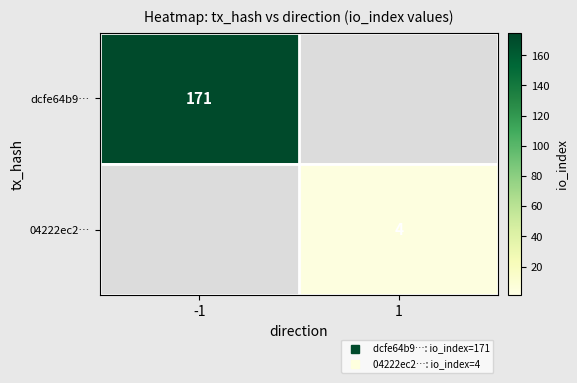

What is the minimum value shown in the chart?

4.0